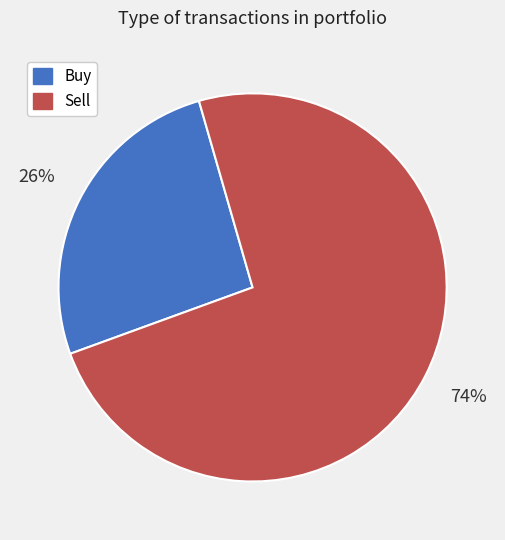

To the nearest percent, what is the difference between the Buy and Sell slice percentages?

48%